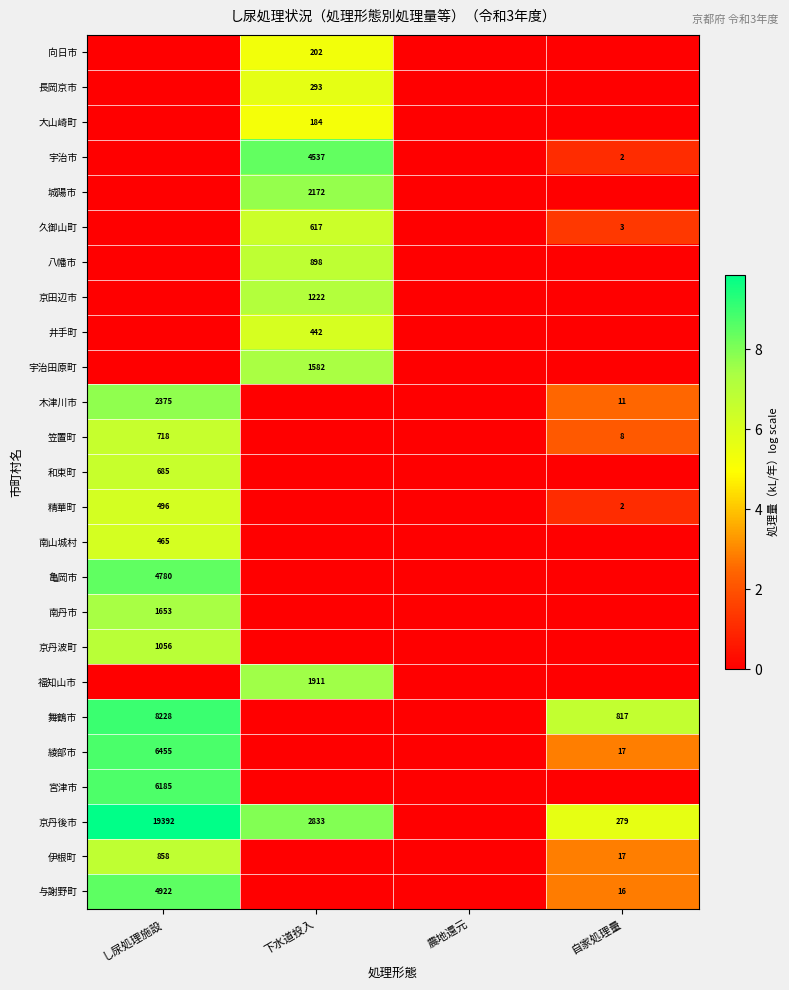

What is the sum of the 京丹後市 values at 自家処理量 and 下水道投入?

3112